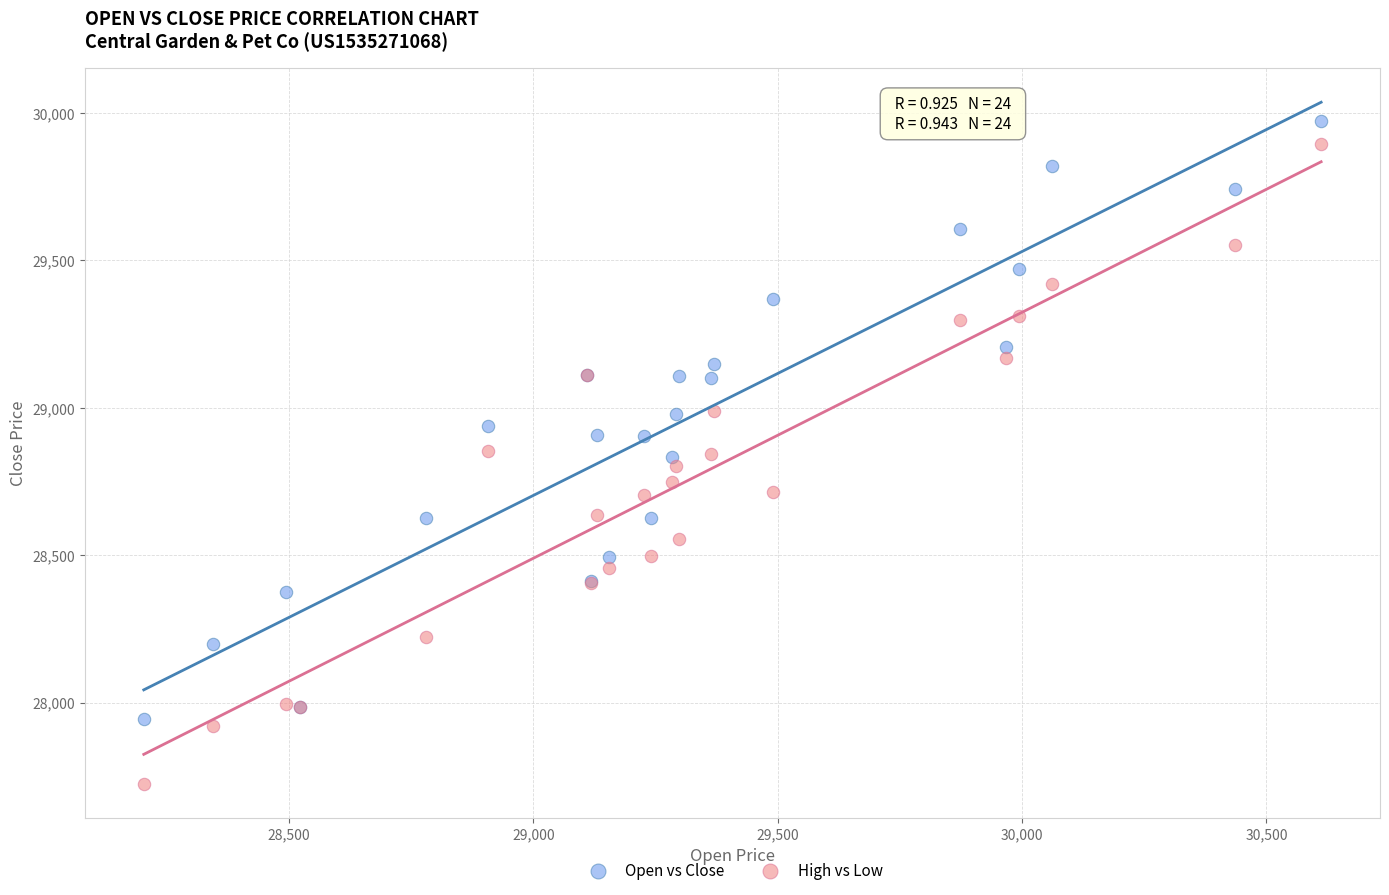

Which series has the widest spread of Y values?

High vs Low